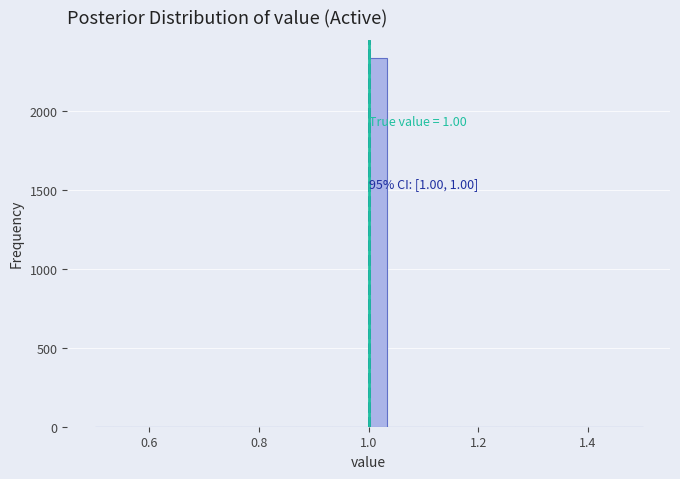

Around what value on the x-axis is the tallest bar? Give the approximate position of its centre, as read against the axis.

1.02